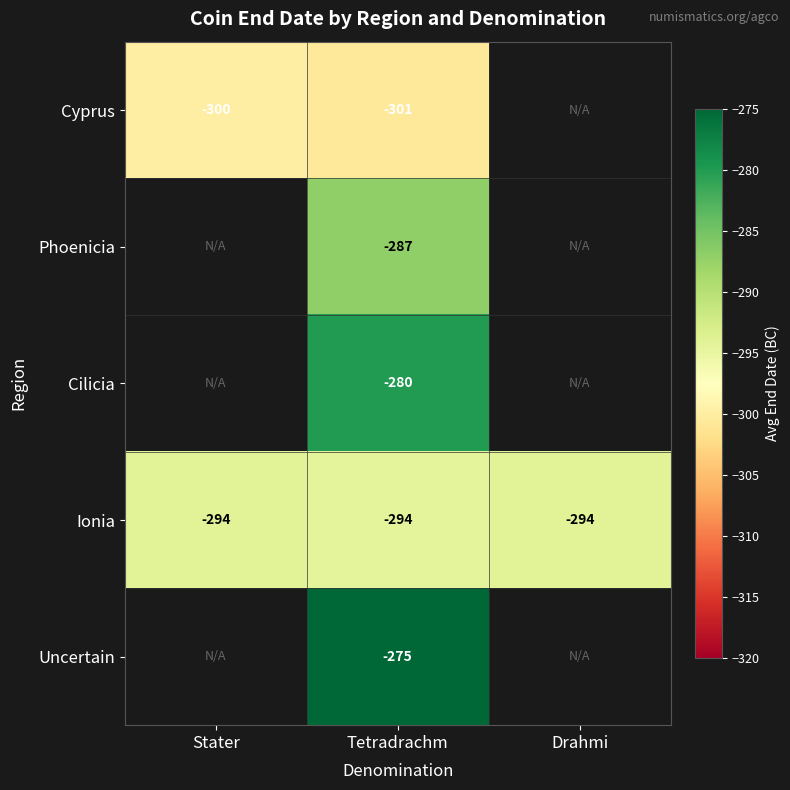

What is the total value across all series at Tetradrachm?

-1437.0